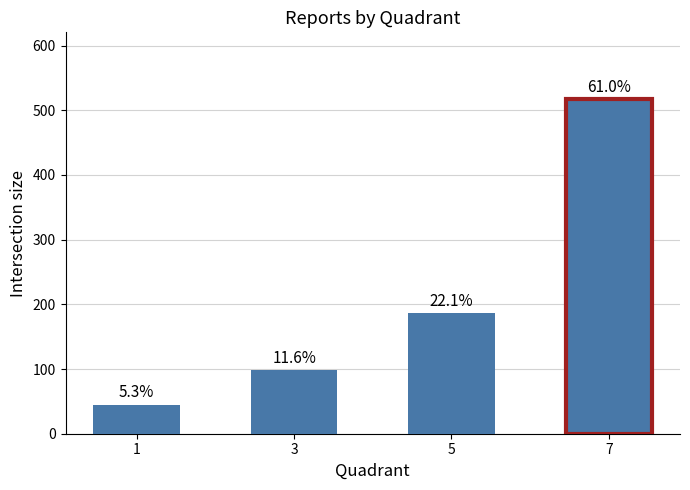

How many bars are there in total?

4